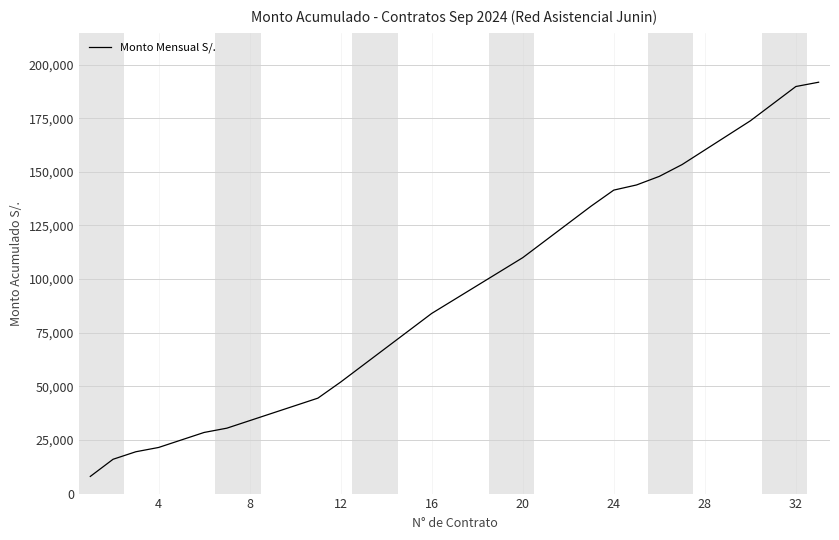

What is the greatest value displayed?

191800